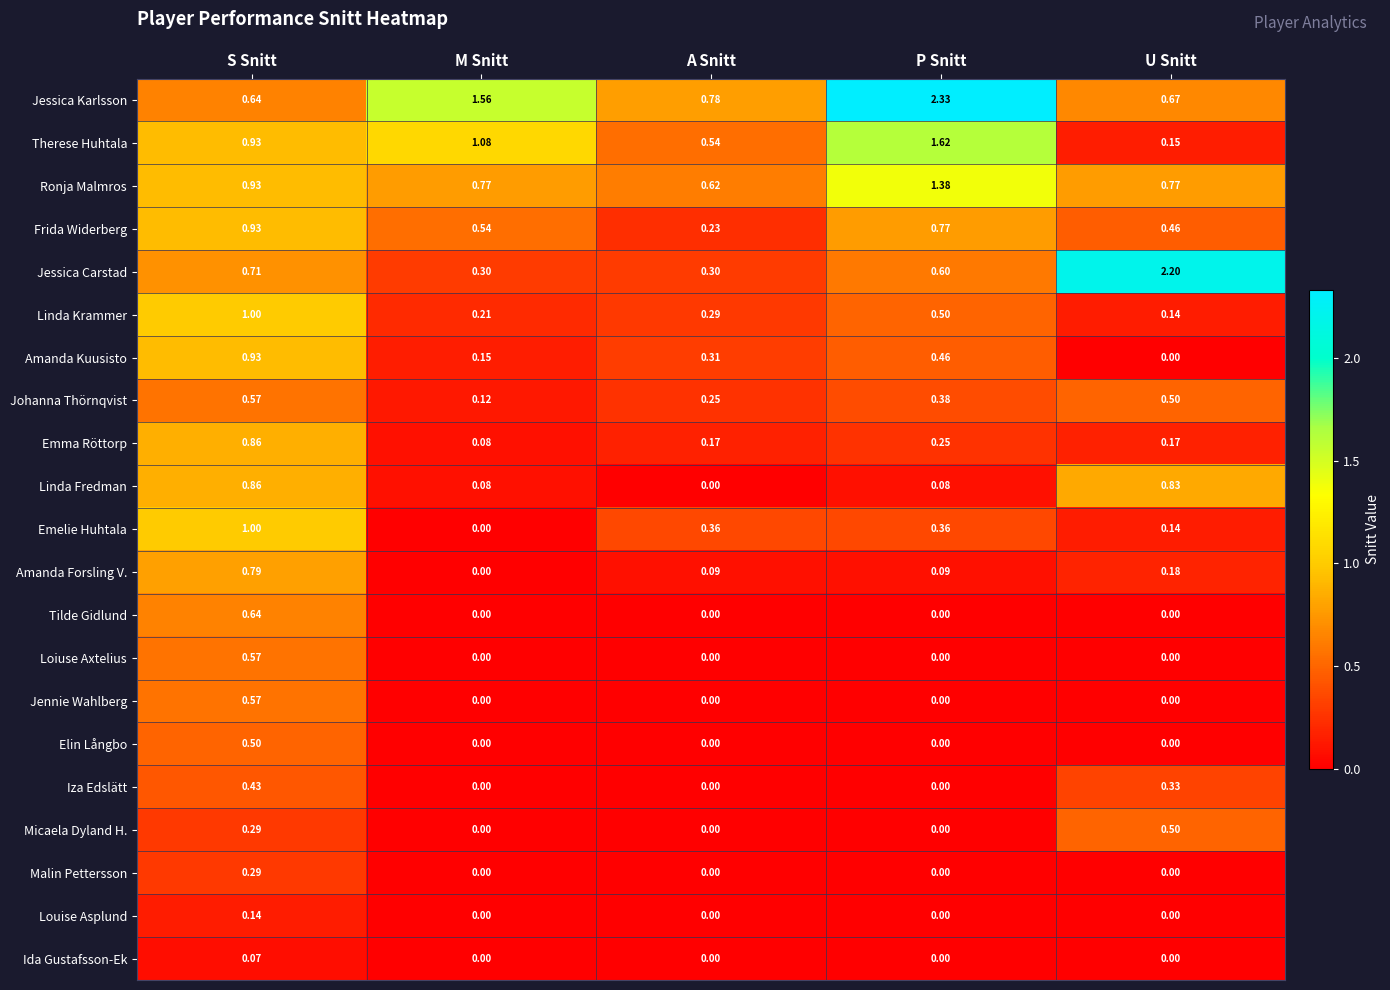

Which category has the highest value in the Emma Röttorp series?

S Snitt